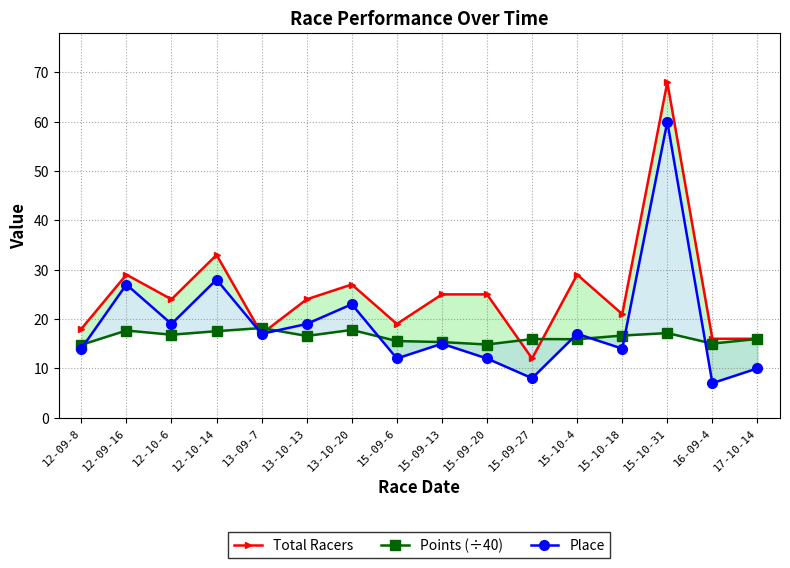

Which series has the largest total across all categories?

Total Racers